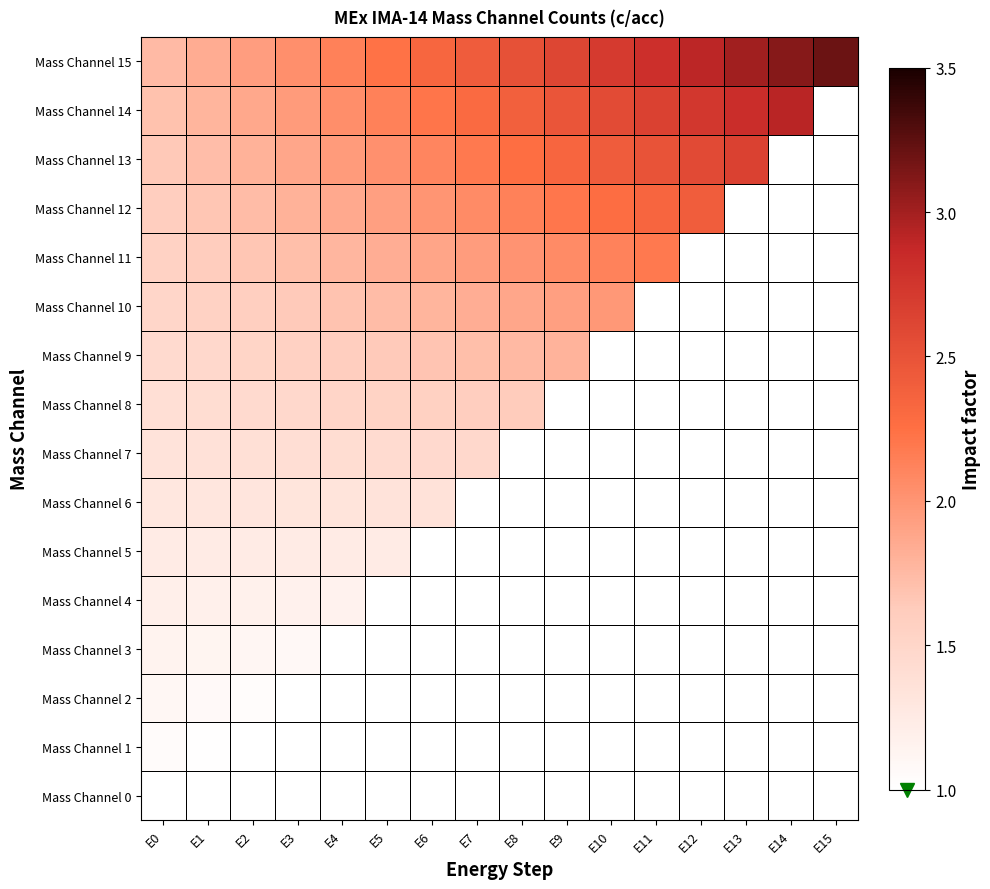

Between E5 and E3, which is larger?

E5